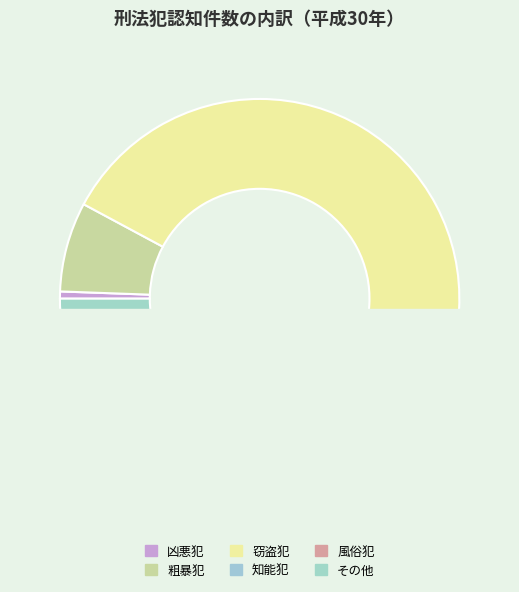

Count the number of slices in the pie.

6